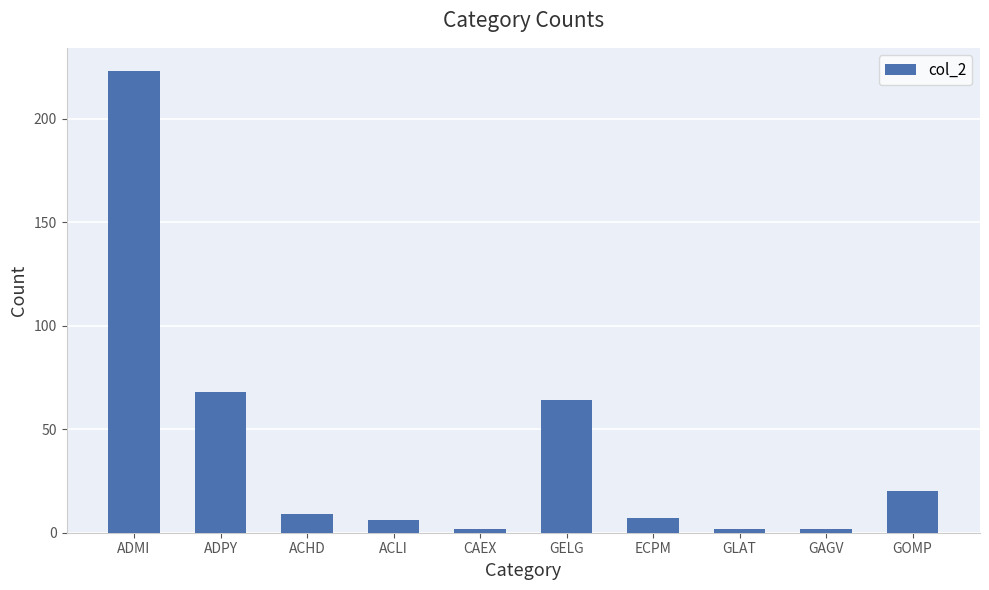

What value does the data have at GELG?

64